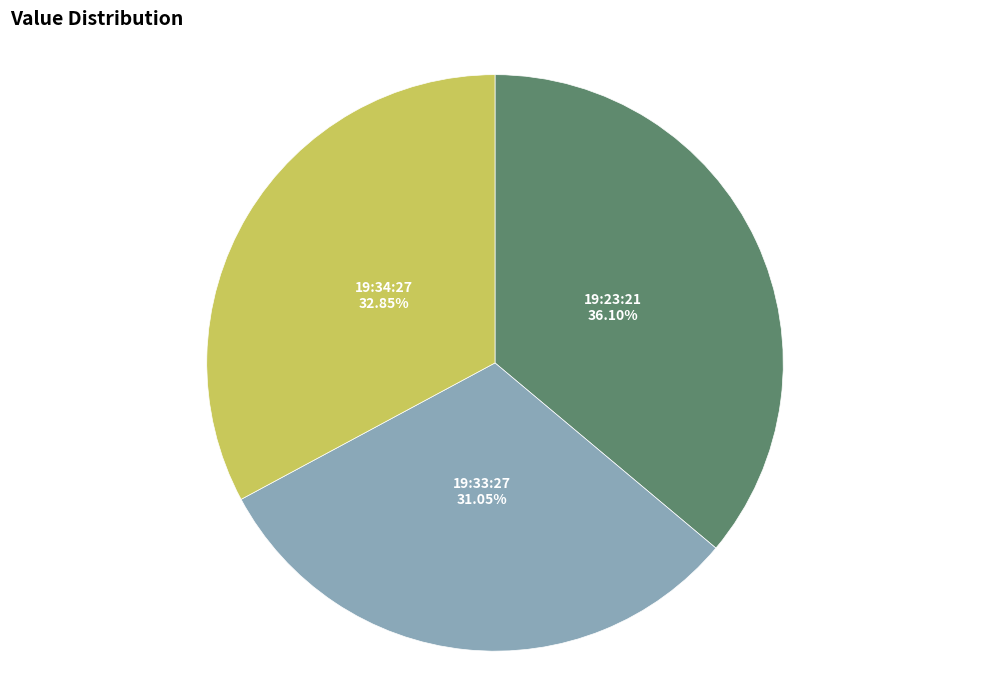

Is there a majority slice in this chart?

No